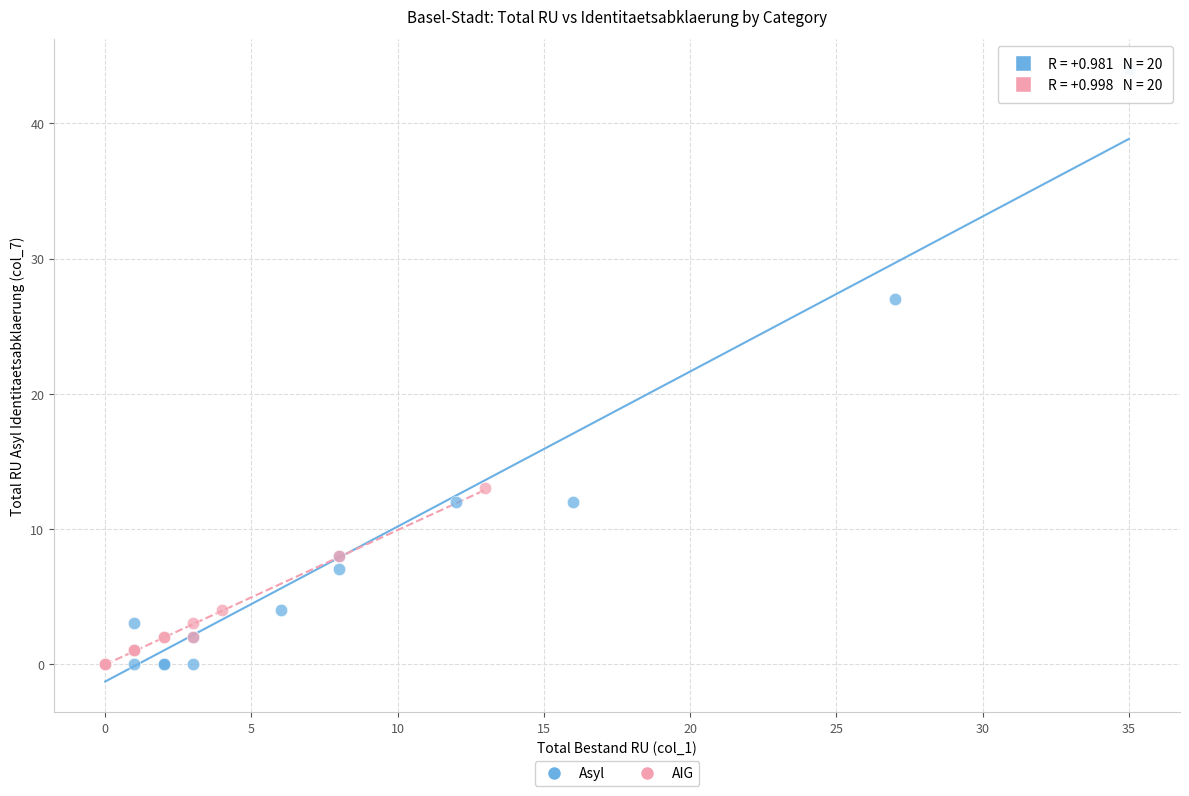

Which series has the largest Y range (max minus min)?

Asyl